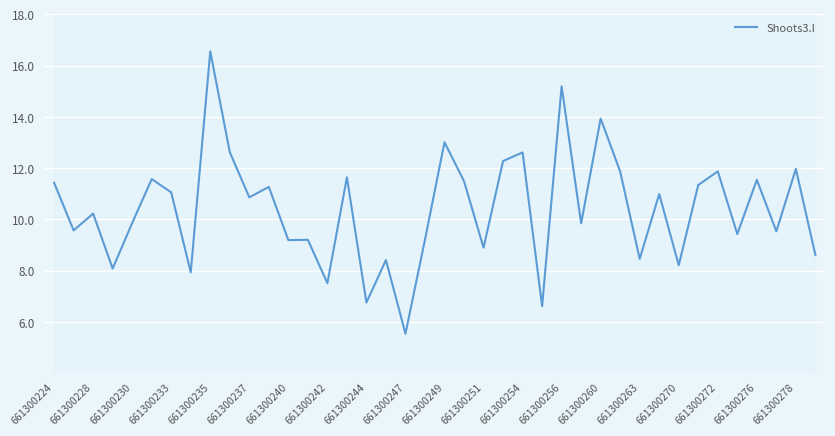

Is it true that Shoots3.I equals 13.9 at 661300260?

True